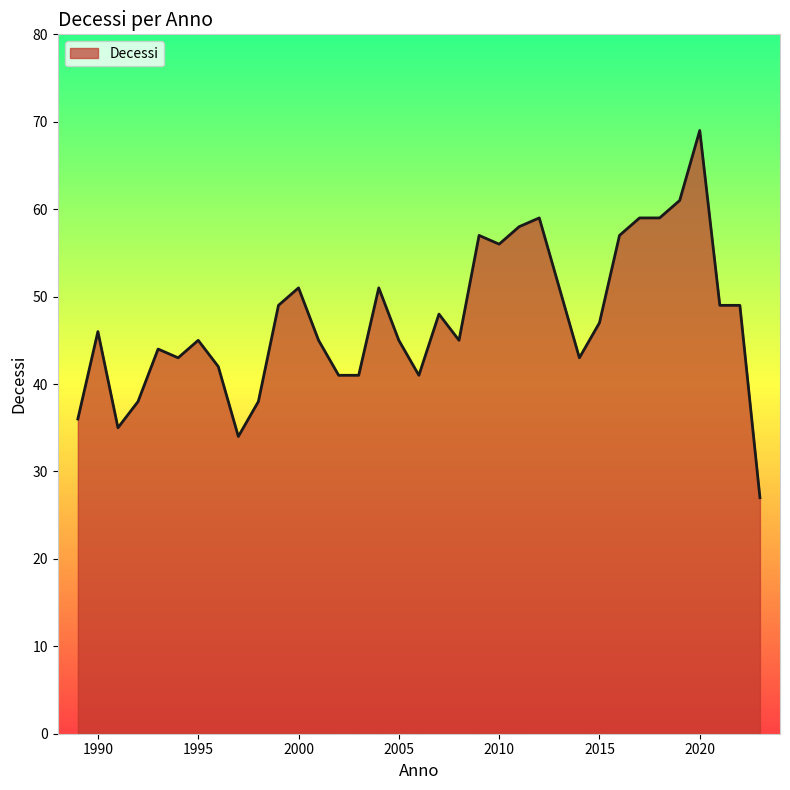

What is the smallest value displayed?

27